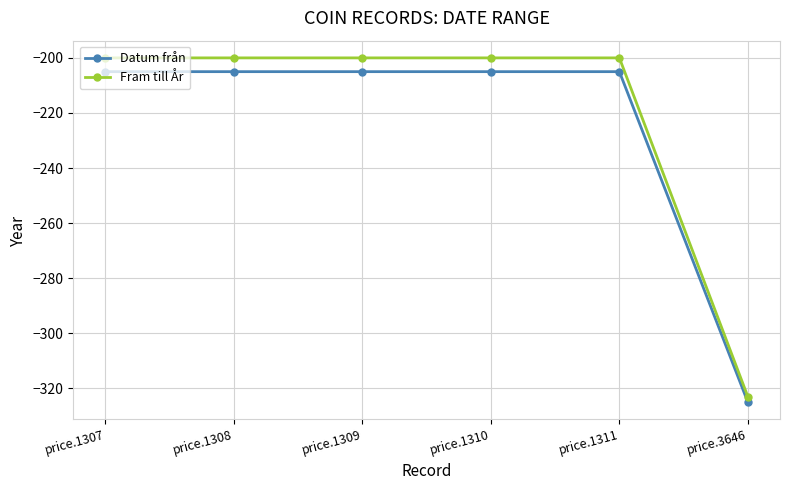

What are all the series names shown in the legend?

Datum från, Fram till År